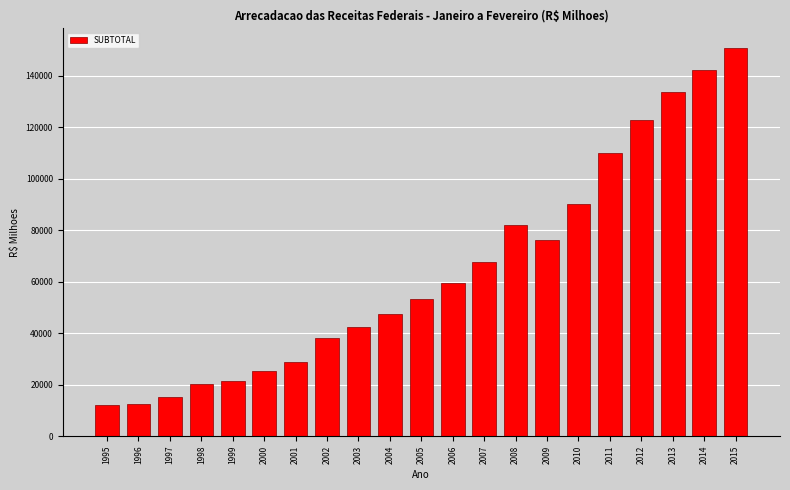

Reading right to left, what are all the values shown in this chart?

2015=150818.3	2014=142145.7	2013=133504.0	2012=122860.2	2011=109953.2	2010=90095.4	2009=76345.1	2008=81895.1	2007=67738.7	2006=59414.1	2005=53210.5	2004=47344.0	2003=42233.1	2002=37982.8	2001=28696.0	2000=25147.6	1999=21511.4	1998=20096.1	1997=15237.1	1996=12623.5	1995=11887.4